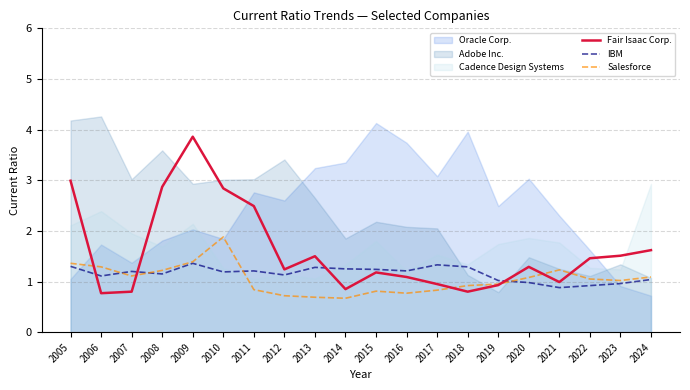

What is the difference between the highest and lowest values at 2021?

0.3